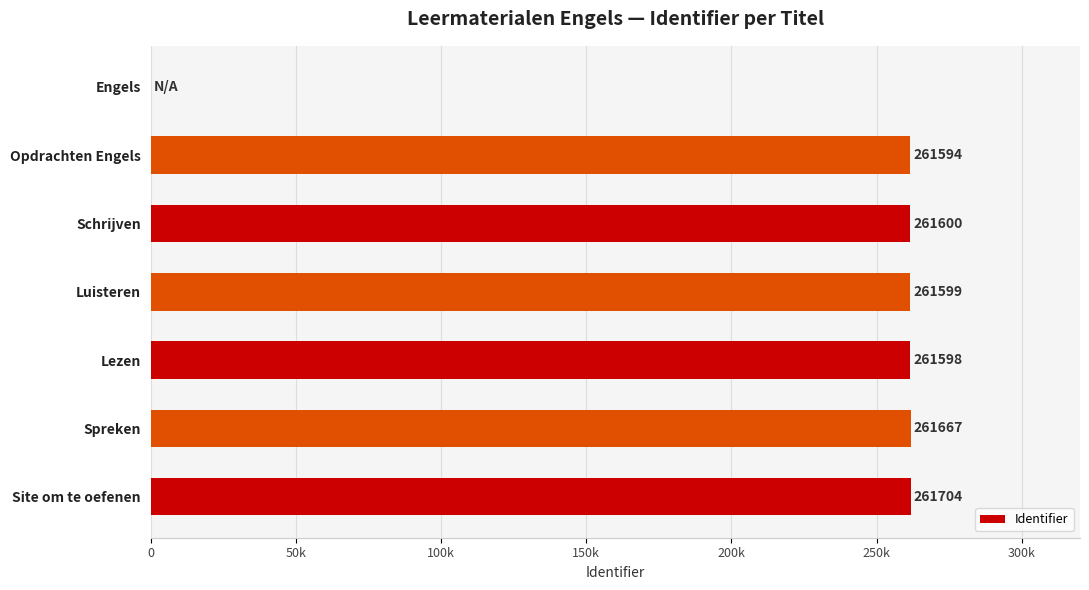

Are the bars horizontal?

Yes